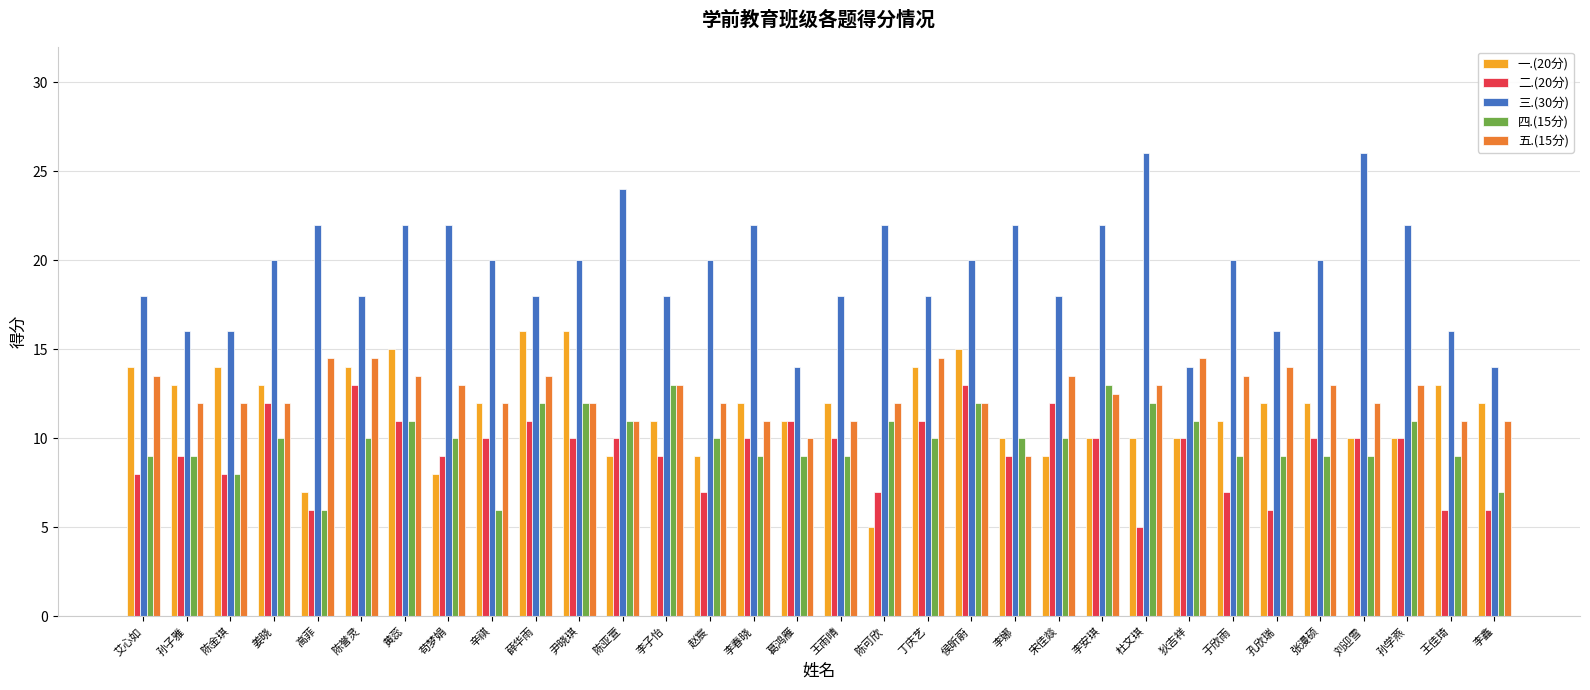

Reading right to left, extract all data points from this chart.

一.(20分): 李鑫=12.0	王佳琦=13.0	孙学燕=10.0	刘迎雪=10.0	张漫硕=12.0	孔欣瑞=12.0	于欣雨=11.0	狄吉祥=10.0	杜文琪=10.0	李安琪=10.0	宋佳燚=9.0	李娜=10.0	侯昕蔚=15.0	丁庆艺=14.0	陈可欣=5.0	王雨晴=12.0	葛鸿雁=11.0	李春晓=12.0	赵宸=9.0	李子怡=11.0	陈亚萱=9.0	尹晓琪=16.0	薛华雨=16.0	辛祺=12.0	苟梦娟=8.0	黄蕊=15.0	陈誉灵=14.0	高菲=7.0	姜晓=13.0	陈金琪=14.0	孙子雅=13.0	艾心如=14.0
二.(20分): 李鑫=6.0	王佳琦=6.0	孙学燕=10.0	刘迎雪=10.0	张漫硕=10.0	孔欣瑞=6.0	于欣雨=7.0	狄吉祥=10.0	杜文琪=5.0	李安琪=10.0	宋佳燚=12.0	李娜=9.0	侯昕蔚=13.0	丁庆艺=11.0	陈可欣=7.0	王雨晴=10.0	葛鸿雁=11.0	李春晓=10.0	赵宸=7.0	李子怡=9.0	陈亚萱=10.0	尹晓琪=10.0	薛华雨=11.0	辛祺=10.0	苟梦娟=9.0	黄蕊=11.0	陈誉灵=13.0	高菲=6.0	姜晓=12.0	陈金琪=8.0	孙子雅=9.0	艾心如=8.0
三.(30分): 李鑫=14.0	王佳琦=16.0	孙学燕=22.0	刘迎雪=26.0	张漫硕=20.0	孔欣瑞=16.0	于欣雨=20.0	狄吉祥=14.0	杜文琪=26.0	李安琪=22.0	宋佳燚=18.0	李娜=22.0	侯昕蔚=20.0	丁庆艺=18.0	陈可欣=22.0	王雨晴=18.0	葛鸿雁=14.0	李春晓=22.0	赵宸=20.0	李子怡=18.0	陈亚萱=24.0	尹晓琪=20.0	薛华雨=18.0	辛祺=20.0	苟梦娟=22.0	黄蕊=22.0	陈誉灵=18.0	高菲=22.0	姜晓=20.0	陈金琪=16.0	孙子雅=16.0	艾心如=18.0
四.(15分): 李鑫=7.0	王佳琦=9.0	孙学燕=11.0	刘迎雪=9.0	张漫硕=9.0	孔欣瑞=9.0	于欣雨=9.0	狄吉祥=11.0	杜文琪=12.0	李安琪=13.0	宋佳燚=10.0	李娜=10.0	侯昕蔚=12.0	丁庆艺=10.0	陈可欣=11.0	王雨晴=9.0	葛鸿雁=9.0	李春晓=9.0	赵宸=10.0	李子怡=13.0	陈亚萱=11.0	尹晓琪=12.0	薛华雨=12.0	辛祺=6.0	苟梦娟=10.0	黄蕊=11.0	陈誉灵=10.0	高菲=6.0	姜晓=10.0	陈金琪=8.0	孙子雅=9.0	艾心如=9.0
五.(15分): 李鑫=11.0	王佳琦=11.0	孙学燕=13.0	刘迎雪=12.0	张漫硕=13.0	孔欣瑞=14.0	于欣雨=13.5	狄吉祥=14.5	杜文琪=13.0	李安琪=12.5	宋佳燚=13.5	李娜=9.0	侯昕蔚=12.0	丁庆艺=14.5	陈可欣=12.0	王雨晴=11.0	葛鸿雁=10.0	李春晓=11.0	赵宸=12.0	李子怡=13.0	陈亚萱=11.0	尹晓琪=12.0	薛华雨=13.5	辛祺=12.0	苟梦娟=13.0	黄蕊=13.5	陈誉灵=14.5	高菲=14.5	姜晓=12.0	陈金琪=12.0	孙子雅=12.0	艾心如=13.5